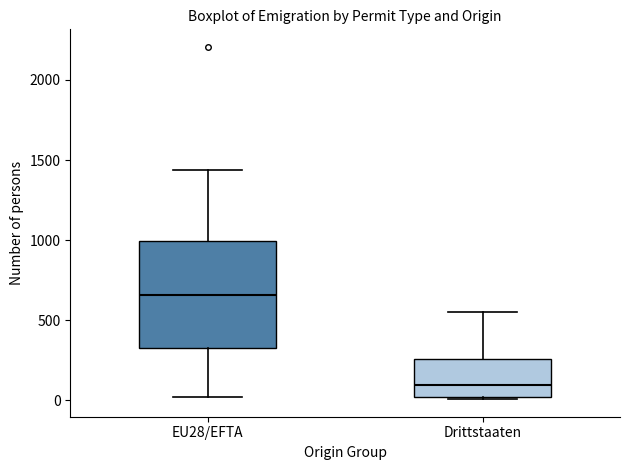

Where is the upper edge of the box for Drittstaaten on the y-axis? The values are not printed on the chart, so give them approximately, as read against the axis.

250